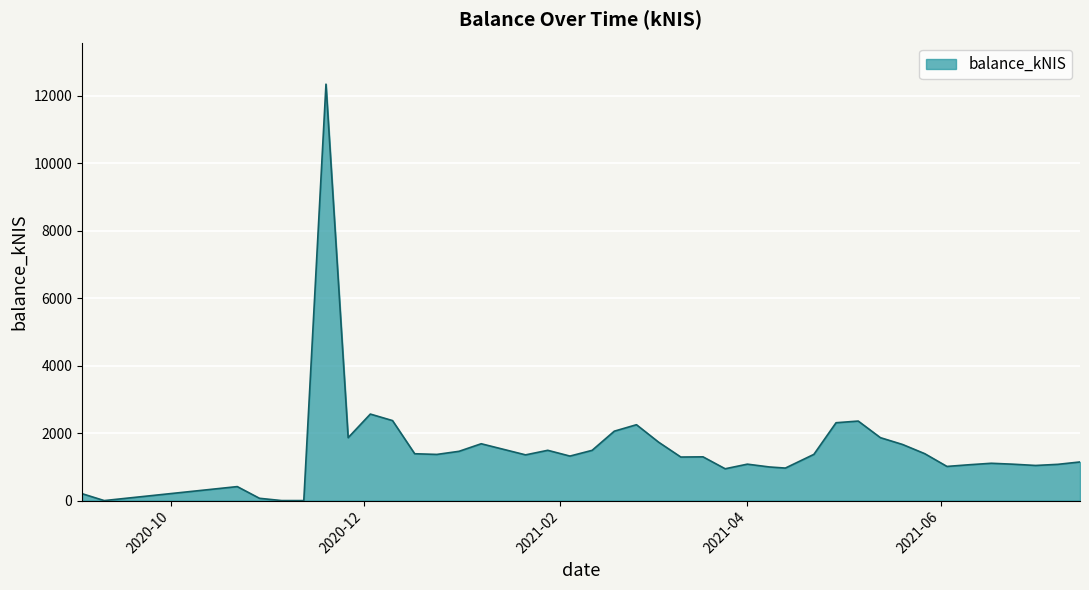

What is the maximum value shown in the chart?

12337.5